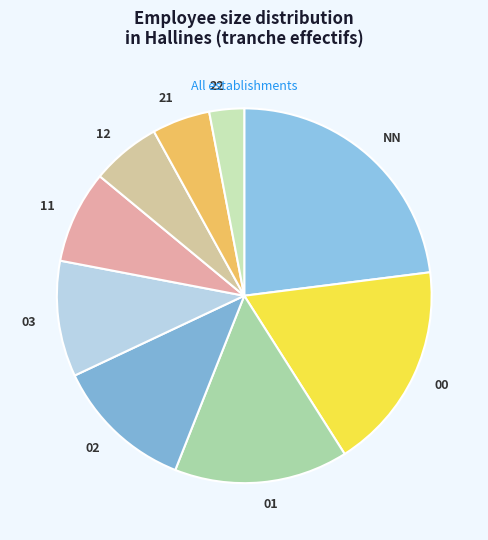

Which slice is the largest?

NN